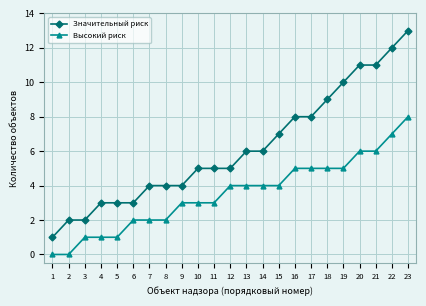

What is the average value of the Значительный риск series?

6